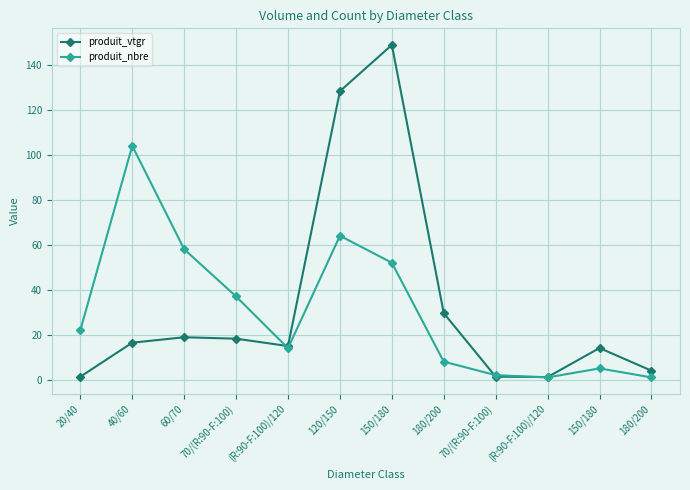

Is this an area chart (filled region under the line)?

No